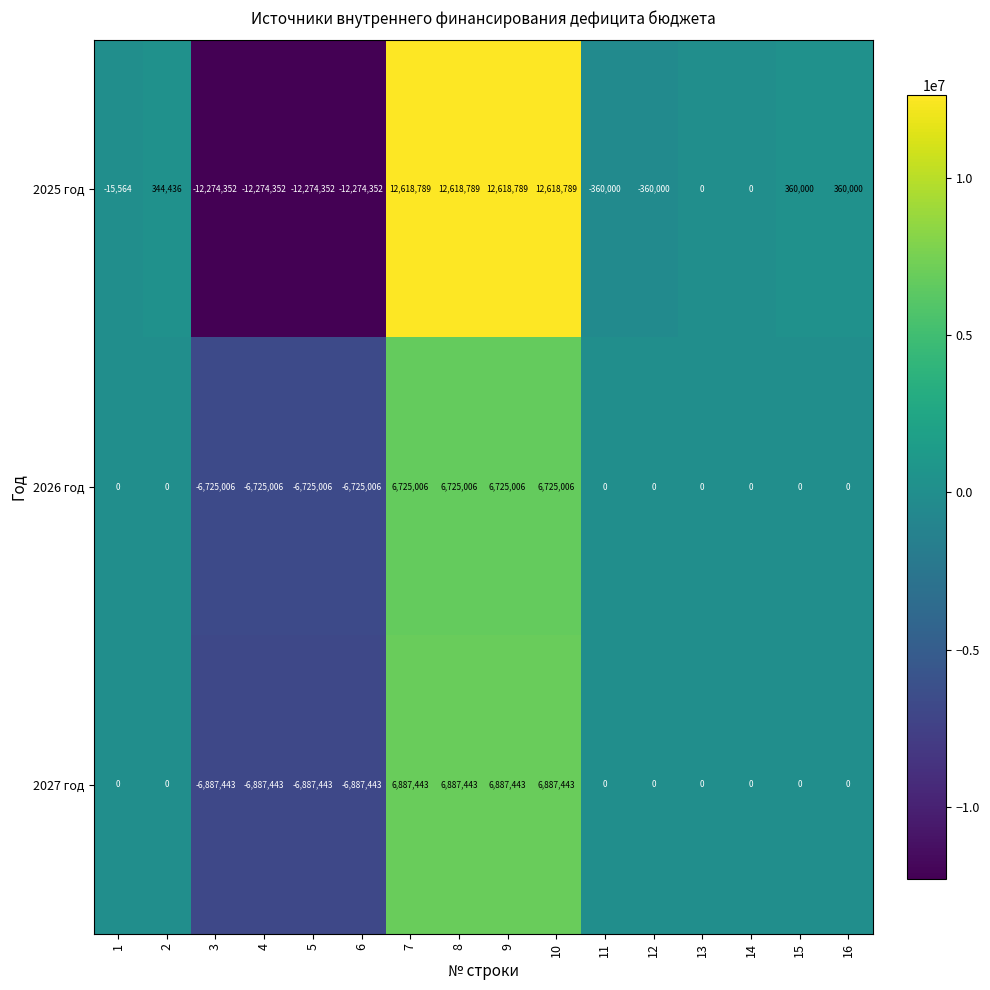

Is it true that 2025 год equals -4318048 at 3?

False